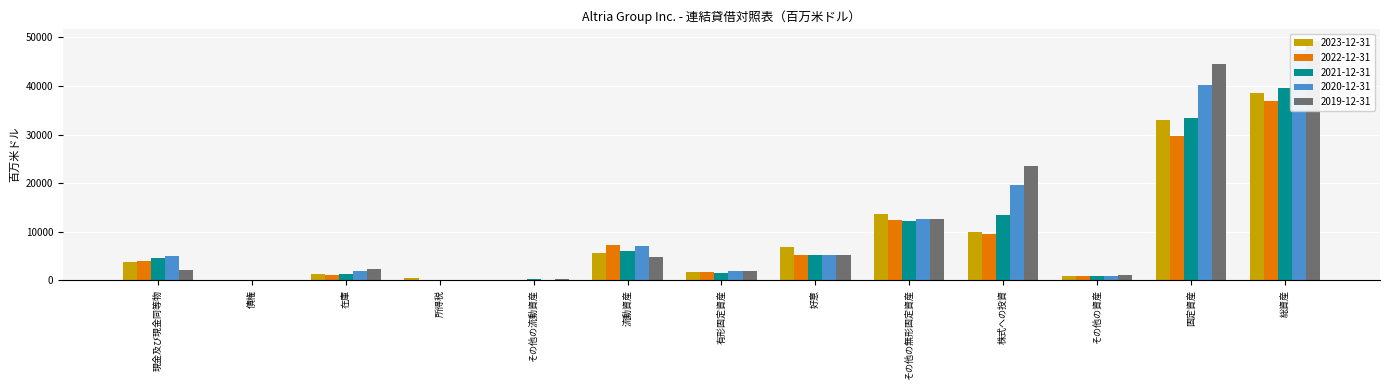

Is it true that 2022-12-31 equals 3779 at 株式への投資?

False